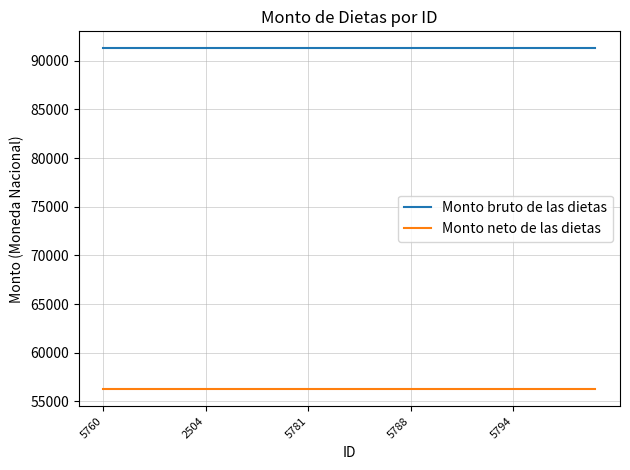

Which series has the largest total across all categories?

Monto bruto de las dietas